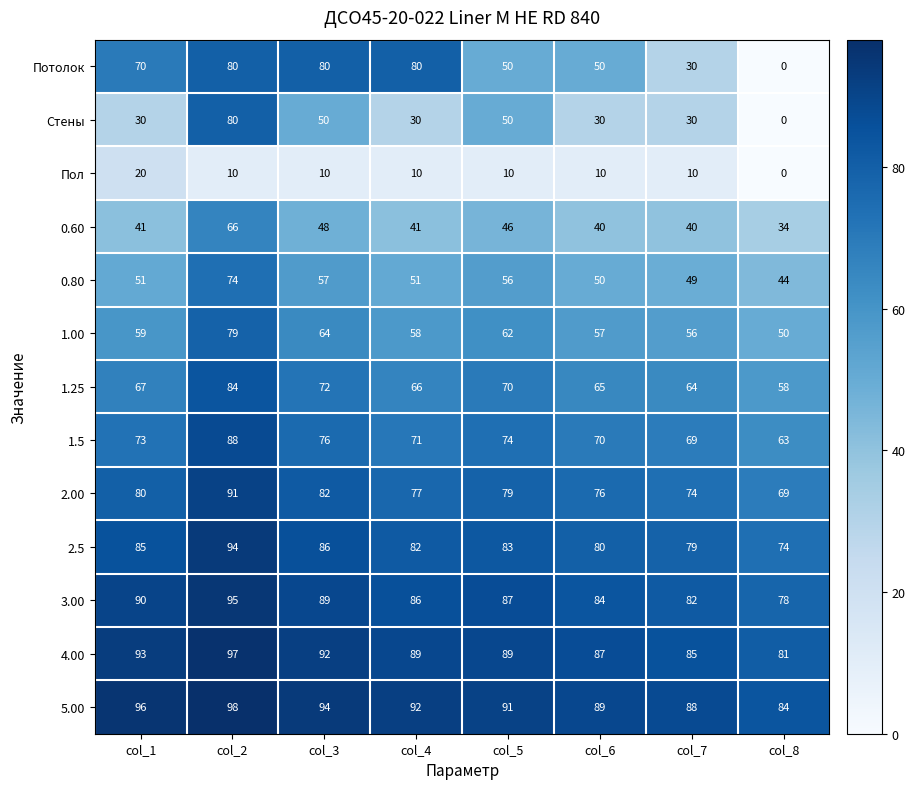

What is the sum of the 4.00 values at col_8 and col_1?

174